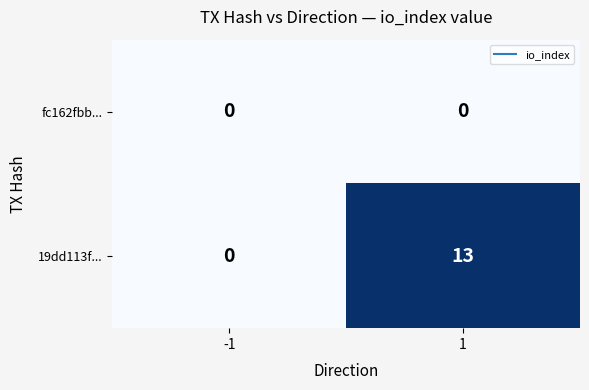

Which series has the widest spread of values?

19dd113f...